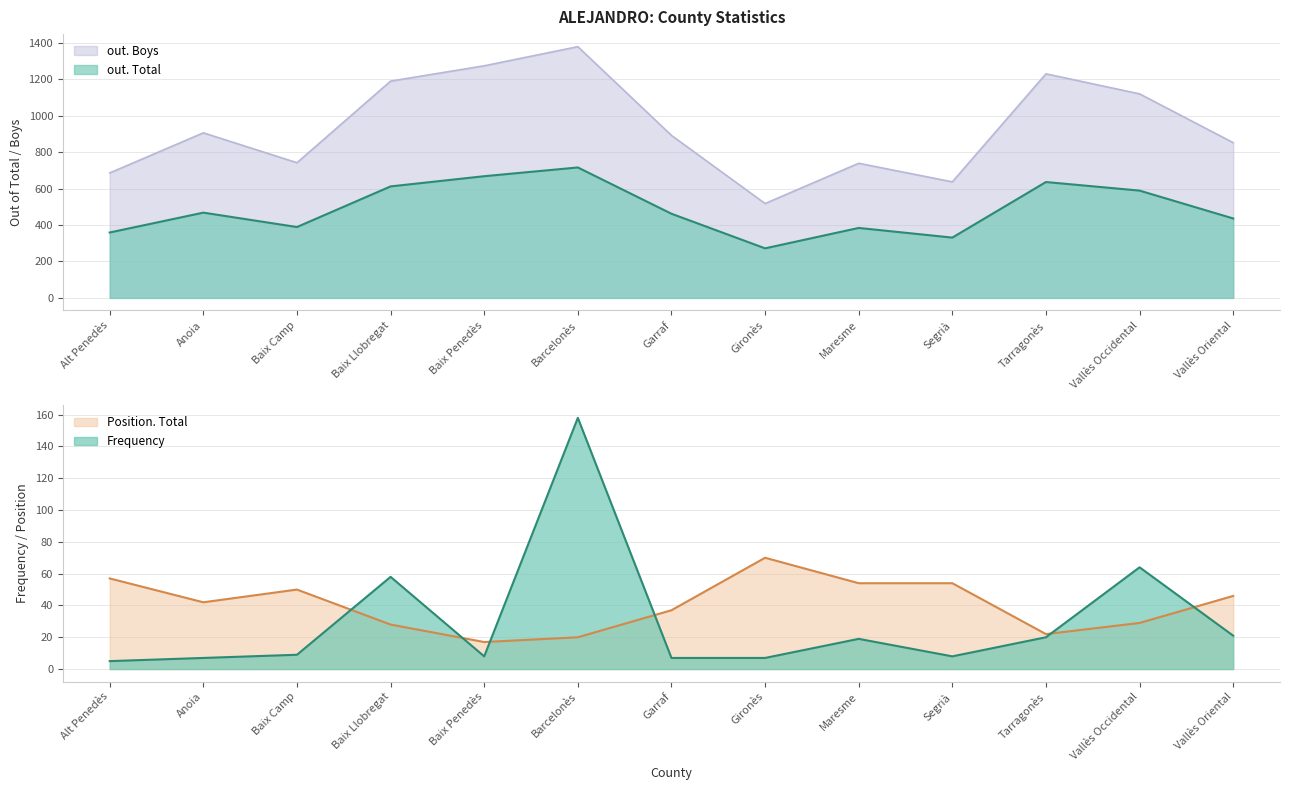

Which series has the largest total across all categories?

out. Boys